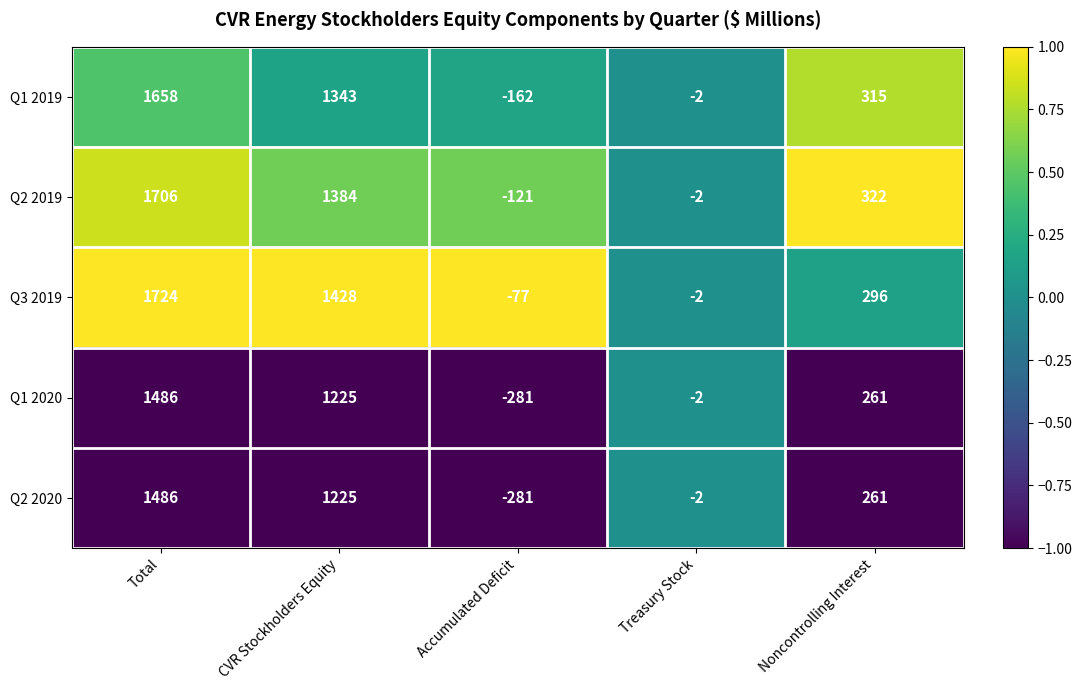

Reading right to left, what are all the values shown in this chart?

Q1 2019: Noncontrolling Interest=315	Treasury Stock=-2	Accumulated Deficit=-162	CVR Stockholders Equity=1343	Total=1658
Q2 2019: Noncontrolling Interest=322	Treasury Stock=-2	Accumulated Deficit=-121	CVR Stockholders Equity=1384	Total=1706
Q3 2019: Noncontrolling Interest=296	Treasury Stock=-2	Accumulated Deficit=-77	CVR Stockholders Equity=1428	Total=1724
Q1 2020: Noncontrolling Interest=261	Treasury Stock=-2	Accumulated Deficit=-281	CVR Stockholders Equity=1225	Total=1486
Q2 2020: Noncontrolling Interest=261	Treasury Stock=-2	Accumulated Deficit=-281	CVR Stockholders Equity=1225	Total=1486